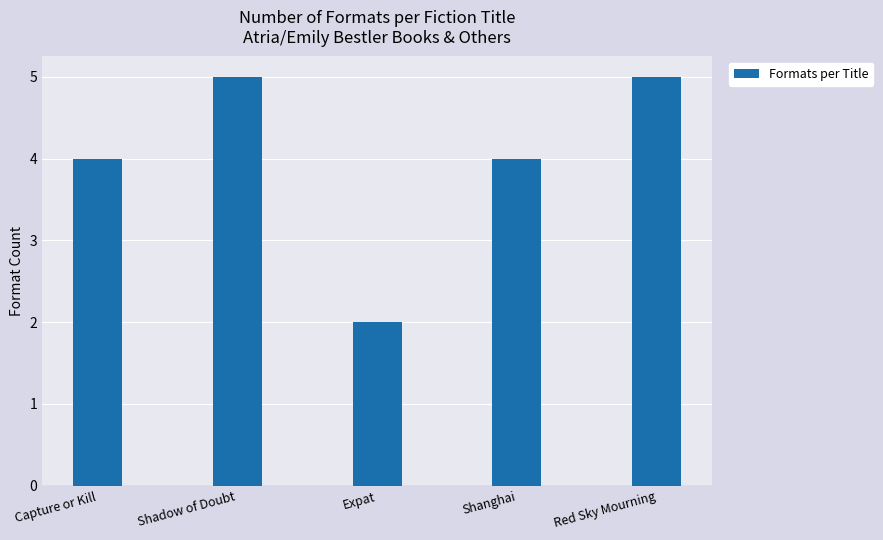

Read the value at Capture or Kill.

4